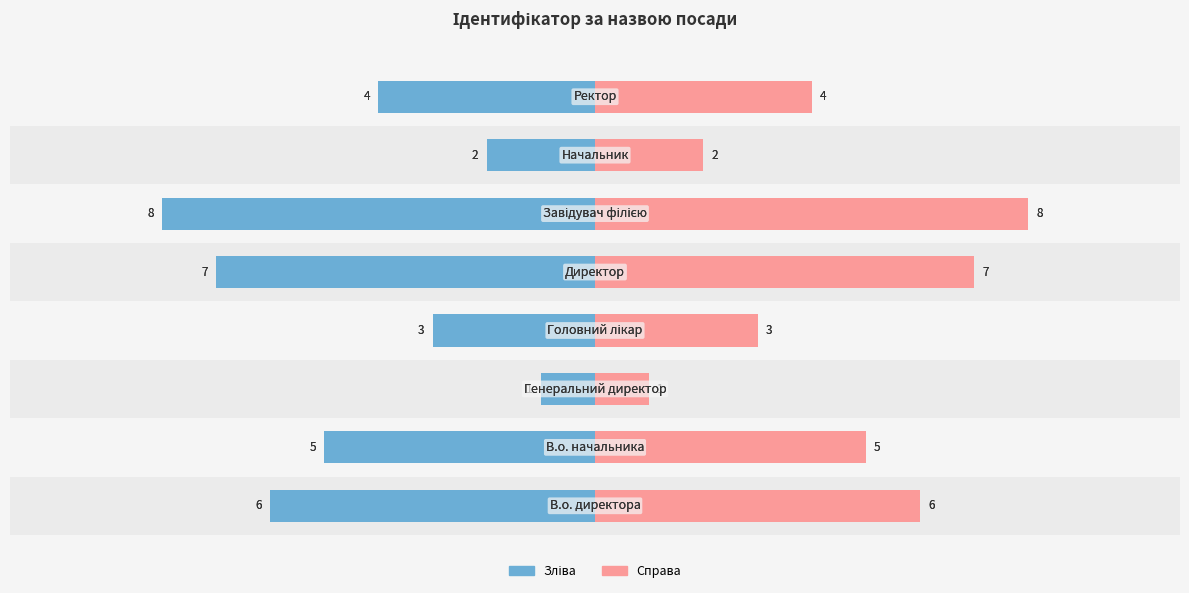

Count the number of data series in this chart.

2